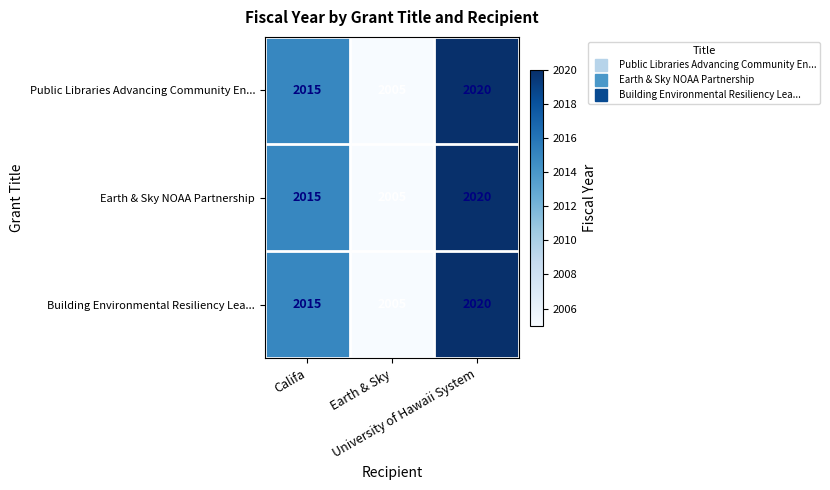

What is the total value across all series at University of Hawaii System?

6060